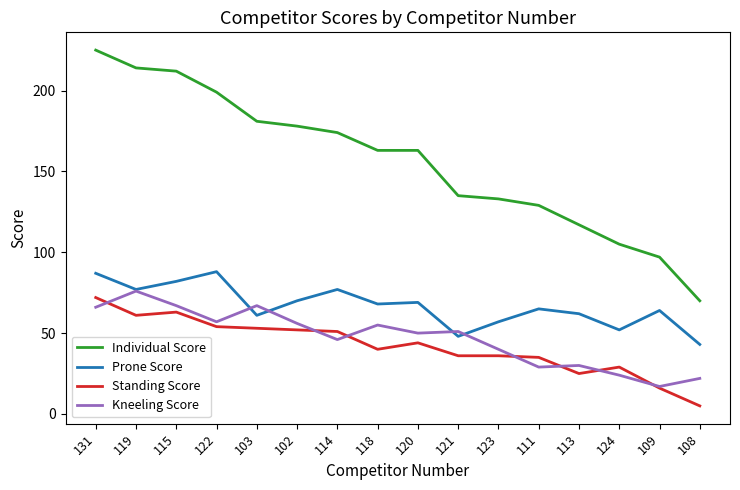

What is the total value across all series at 108?

140